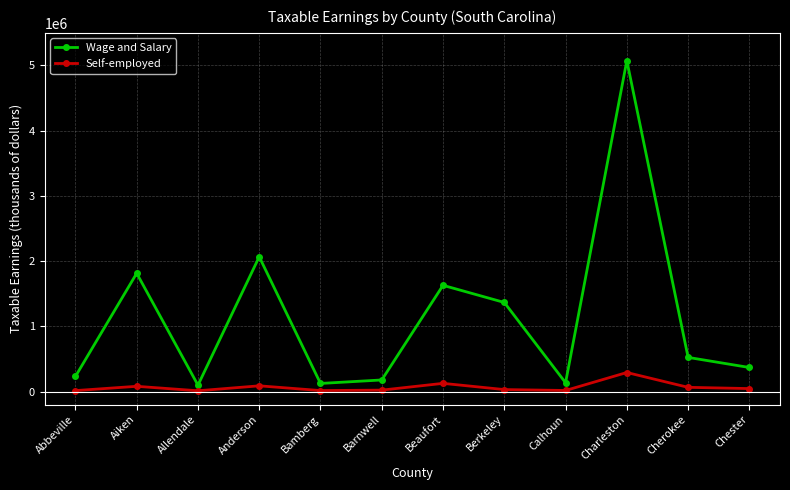

How many distinct data groups are displayed?

2